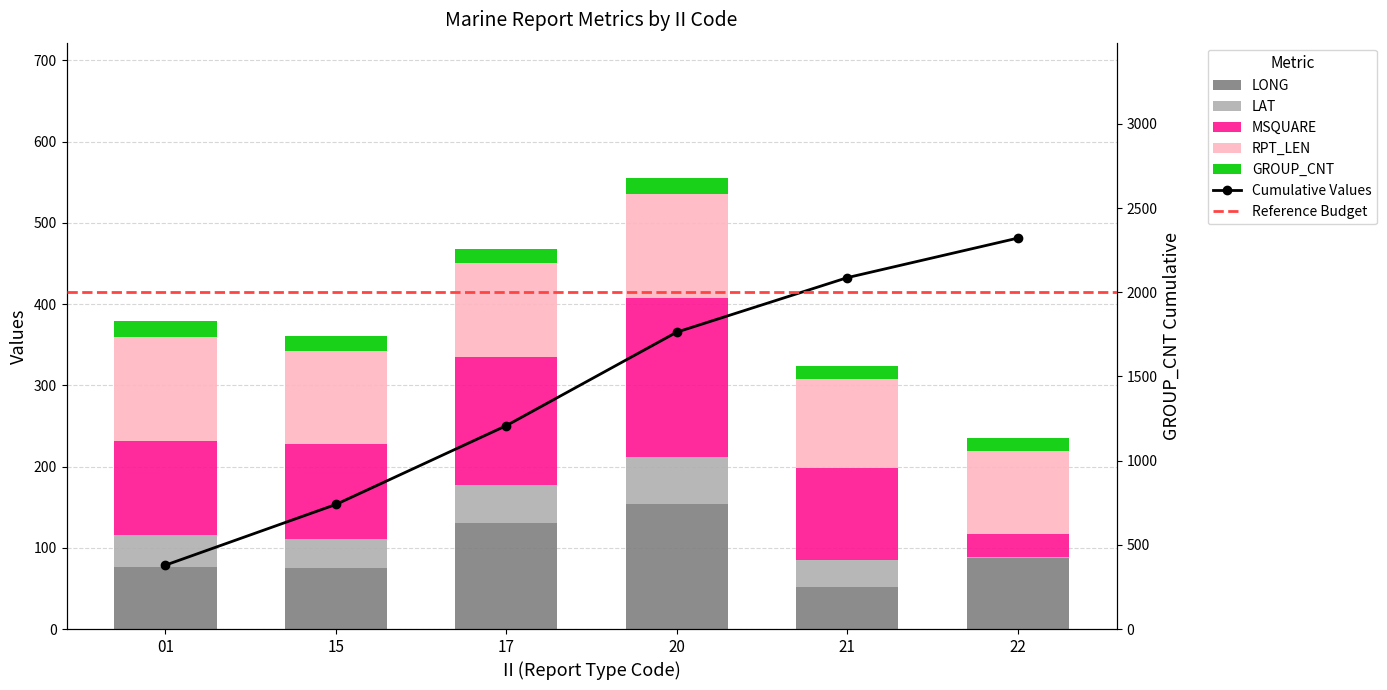

Which label corresponds to the largest value in the chart?

20